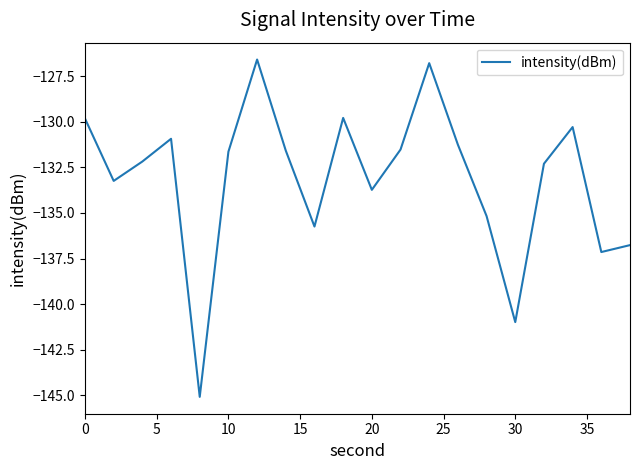

How many distinct data groups are displayed?

1